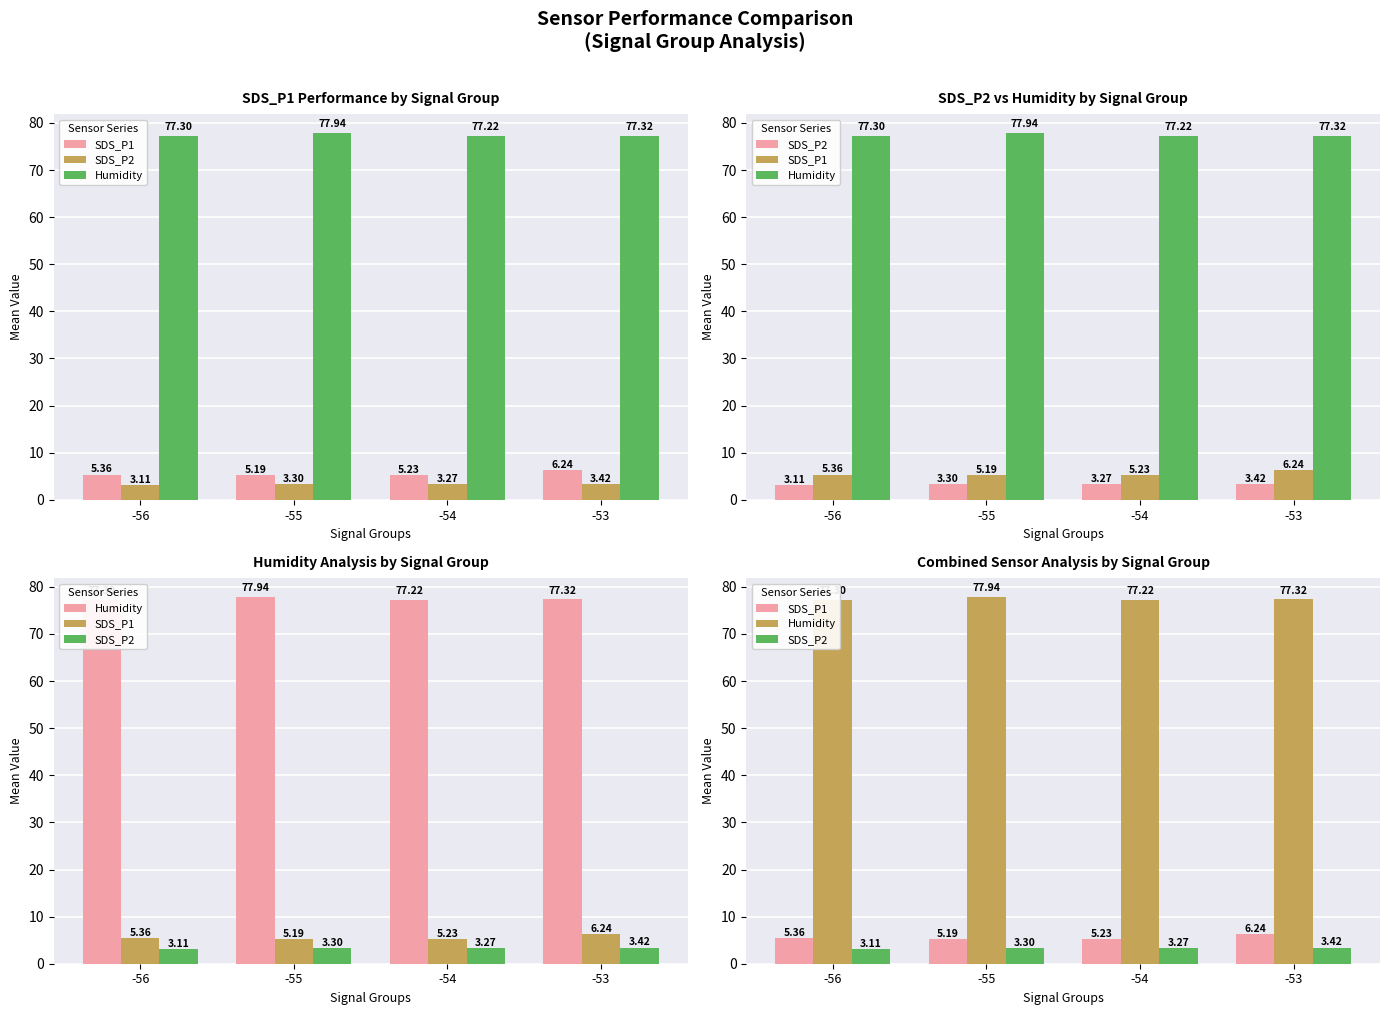

How many groups of bars are there?

4